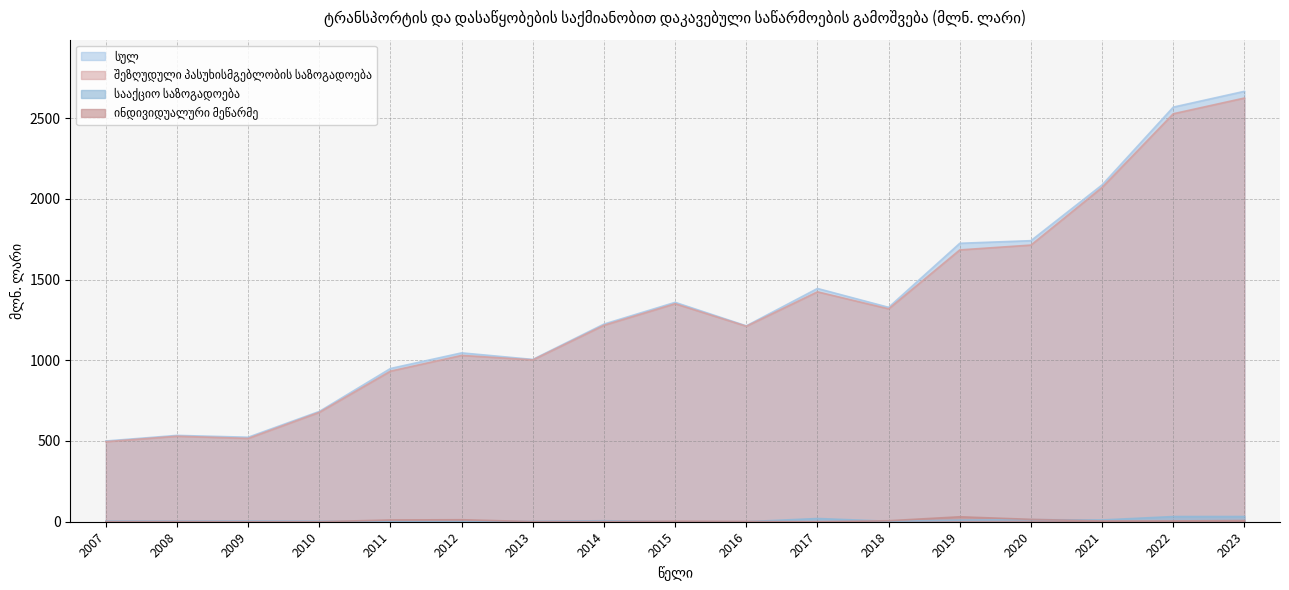

In სულ, how many points are higher than both neighbors (excluding endpoints)?

4